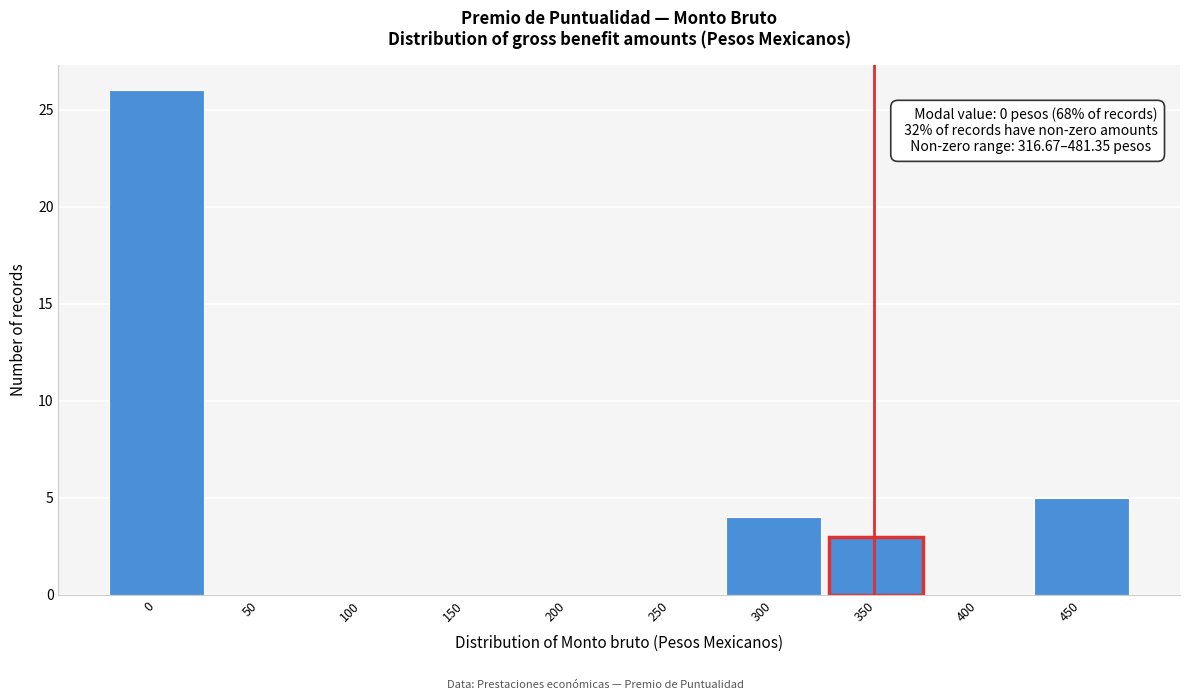

Reading left to right, what are all the values shown in this chart?

0=26	50=0	100=0	150=0	200=0	250=0	300=4	350=3	400=0	450=5